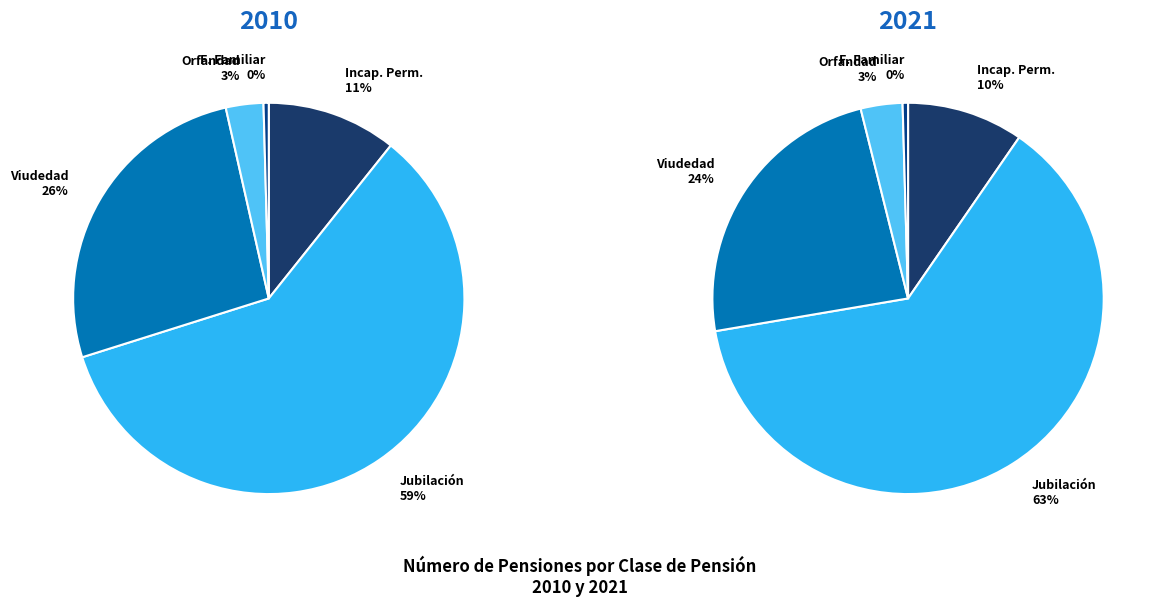

The 2010 slice represents 1% of the pie. True or false?

False